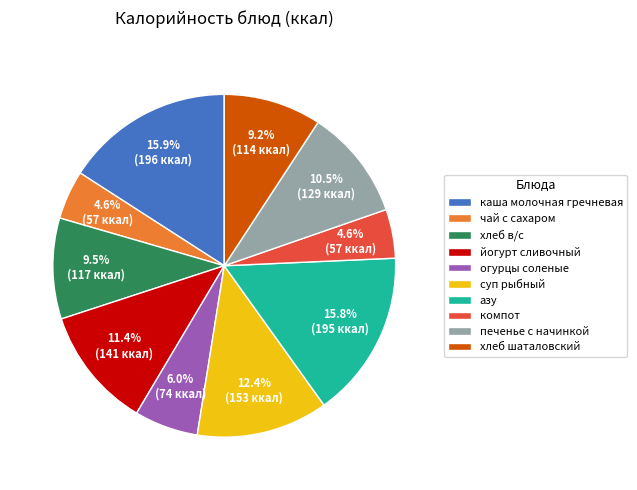

How many slices are in this pie chart?

10